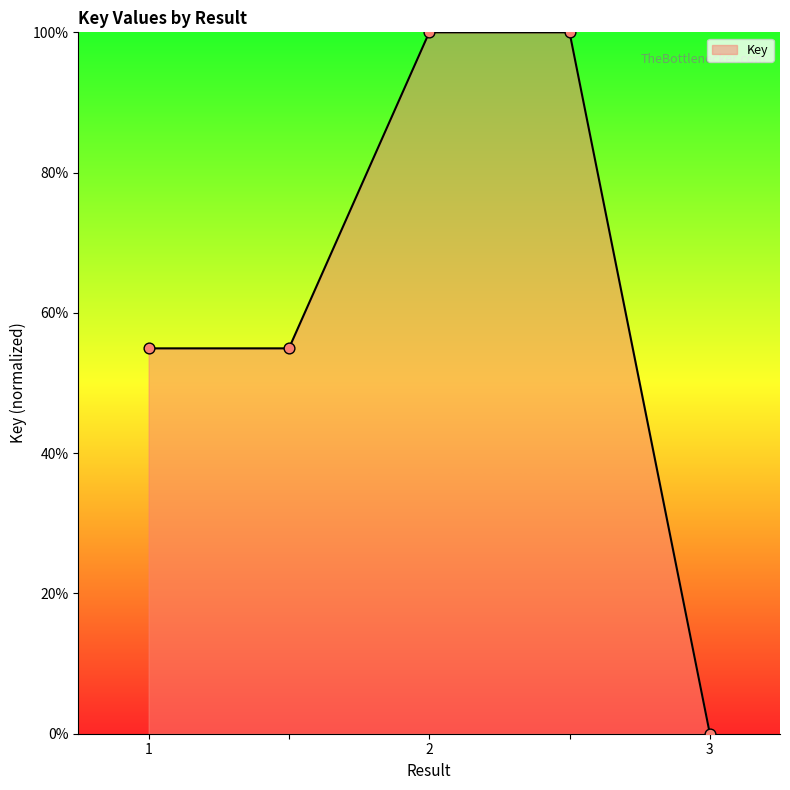

True or false: the data has more than 2 interior local peaks.

False